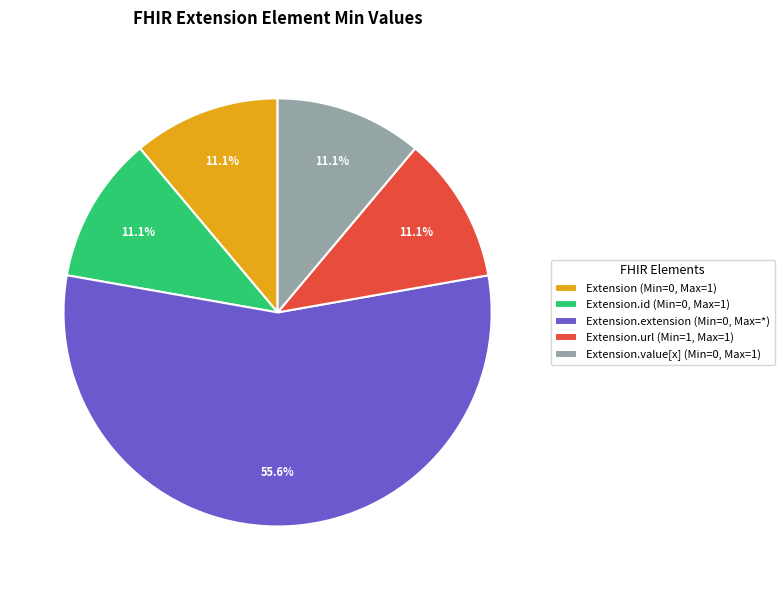

Does Extension.extension (Min=0, Max=*) account for over 50% of the chart?

Yes